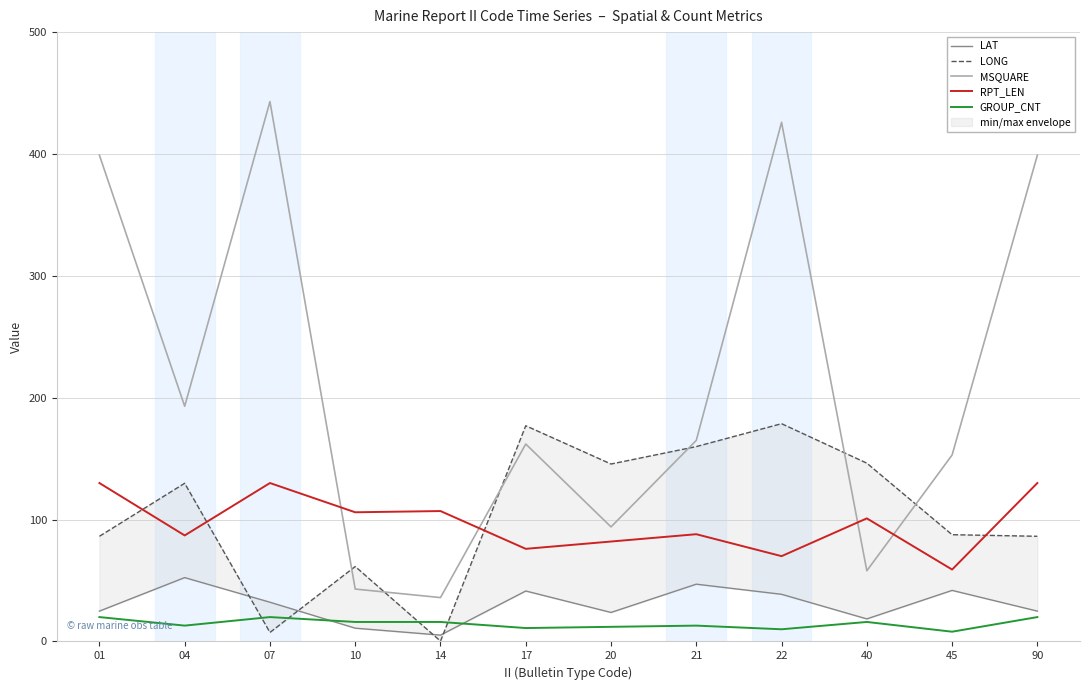

At which category does the chart reach its peak across all series?

07